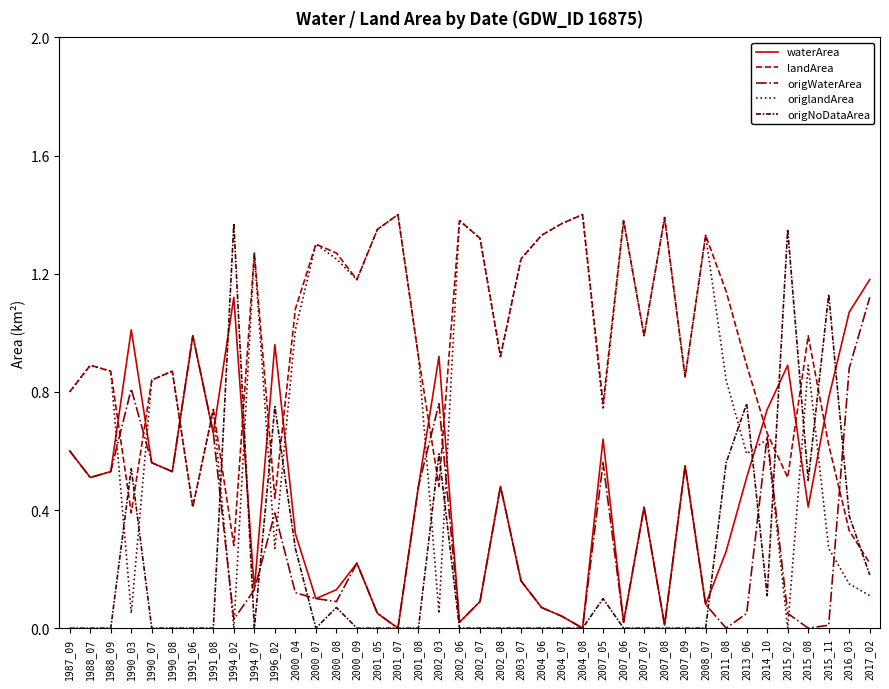

The landArea series shows 1.4 at 2007_06. True or false?

True